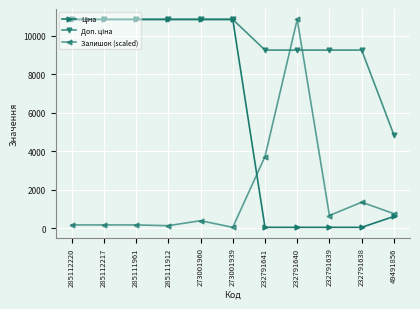

At how many categories does at least one series exceed 4443?

11